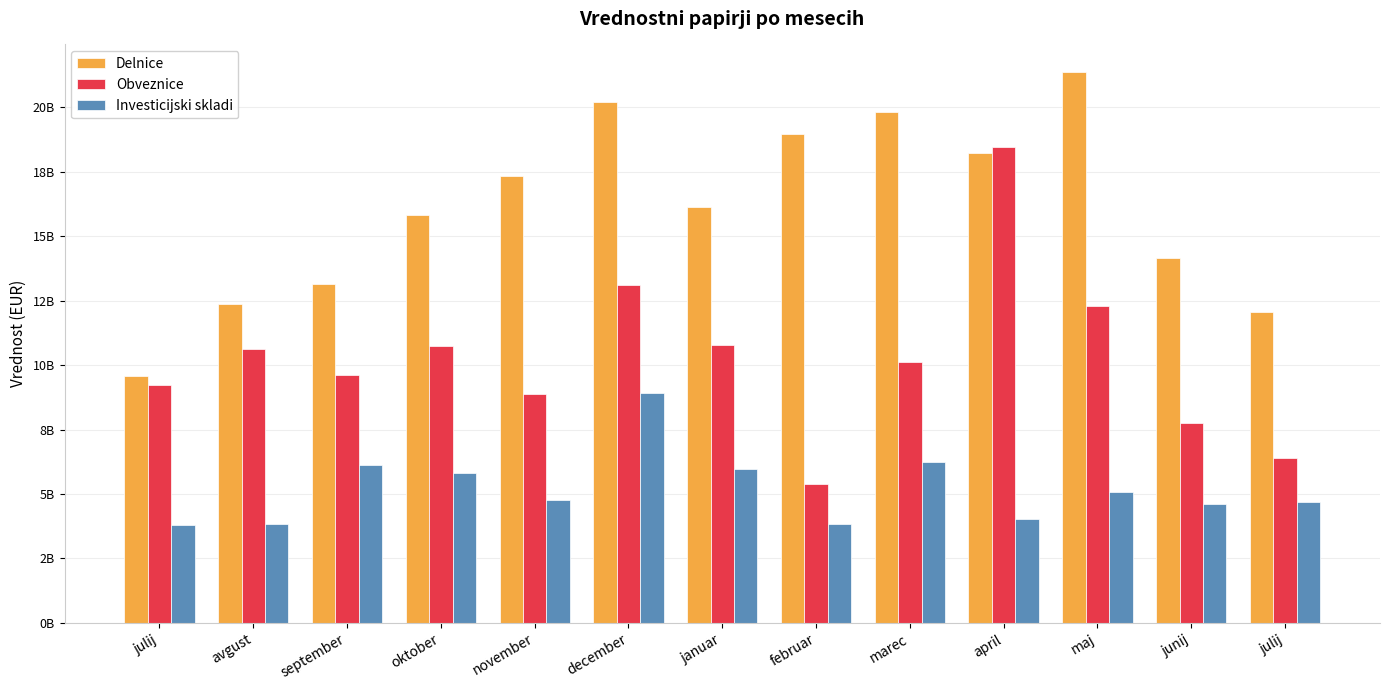

Does the chart contain any negative values?

No